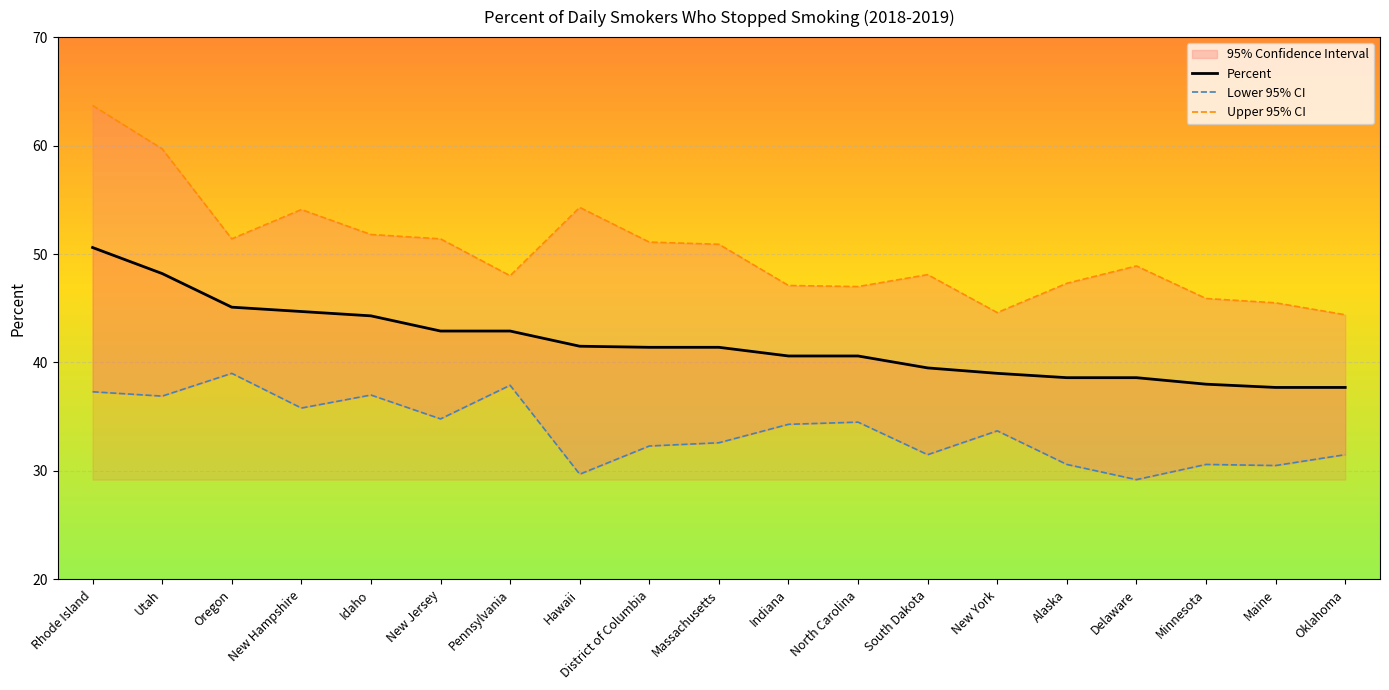

The Upper 95% CI series shows 45.9 at Minnesota. True or false?

True